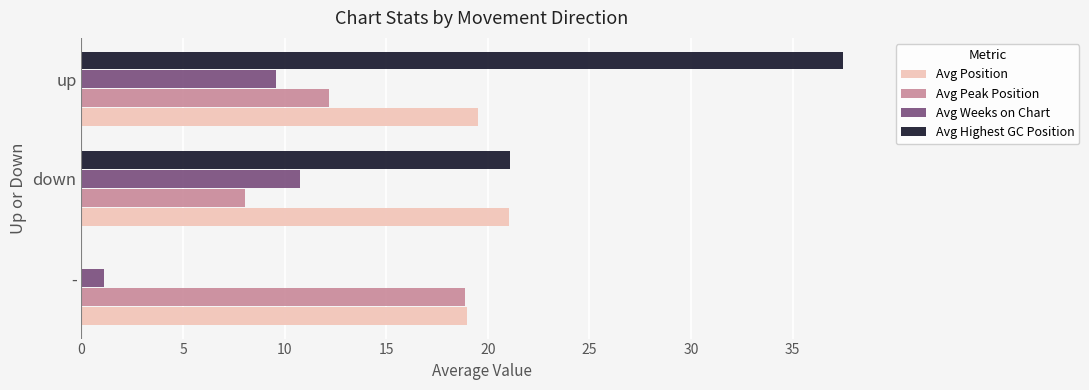

Which category has the highest value in the Avg Position series?

down